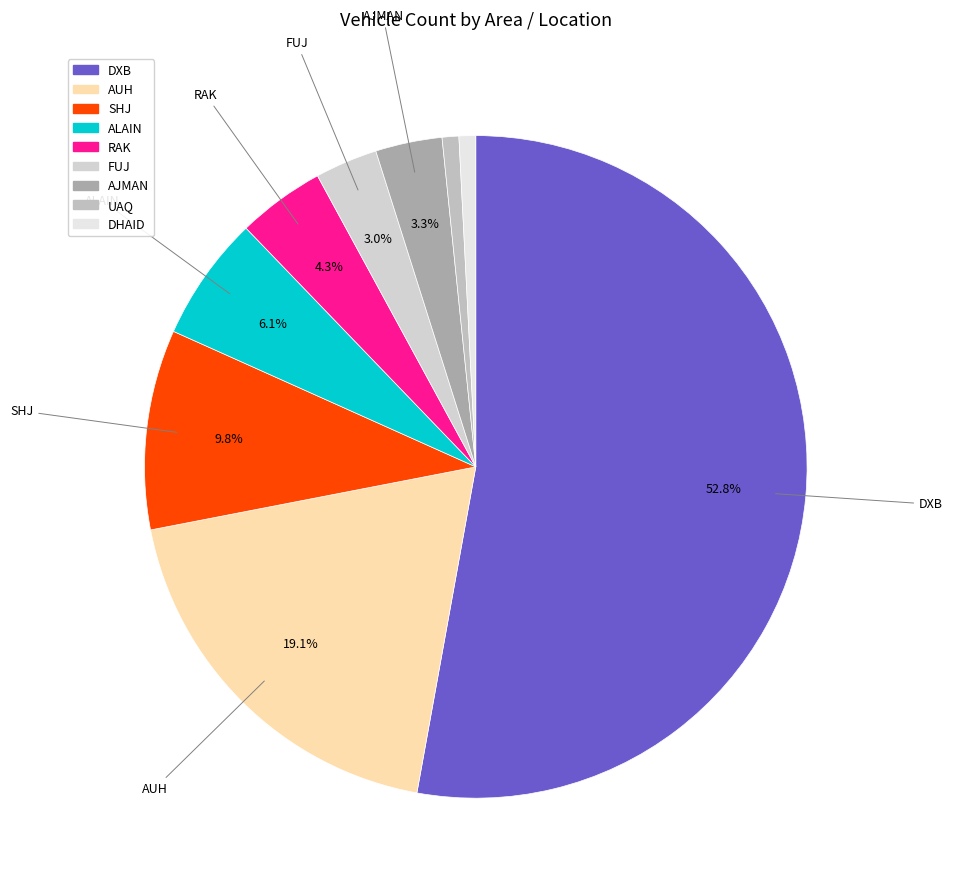

What is the total percentage of RAK and SHJ?

14.0%